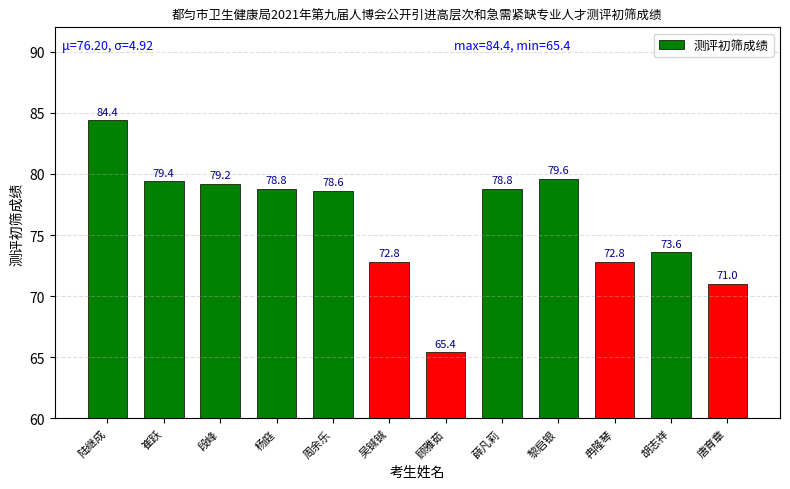

What is the average value?

76.2